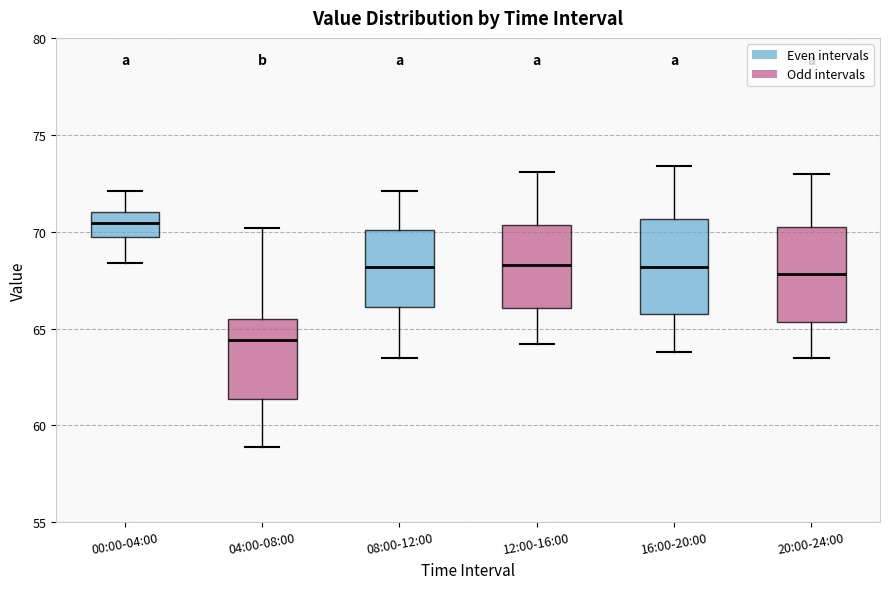

Reading left to right, transcribe this box plot: for each box, give where its median line is, the range the box spans, and where its two whiskers end, as read against the y-axis. The values are not printed on the chart, so give them approximately, as read against the axis.

00:00-04:00: median 70.5, box 69.5 to 71.0, whiskers 68.5 to 72.0
04:00-08:00: median 64.5, box 61.5 to 65.5, whiskers 59.0 to 70.0
08:00-12:00: median 68.0, box 66.0 to 70.0, whiskers 63.5 to 72.0
12:00-16:00: median 68.5, box 66.0 to 70.5, whiskers 64.0 to 73.0
16:00-20:00: median 68.0, box 65.5 to 70.5, whiskers 64.0 to 73.5
20:00-24:00: median 68.0, box 65.5 to 70.5, whiskers 63.5 to 73.0